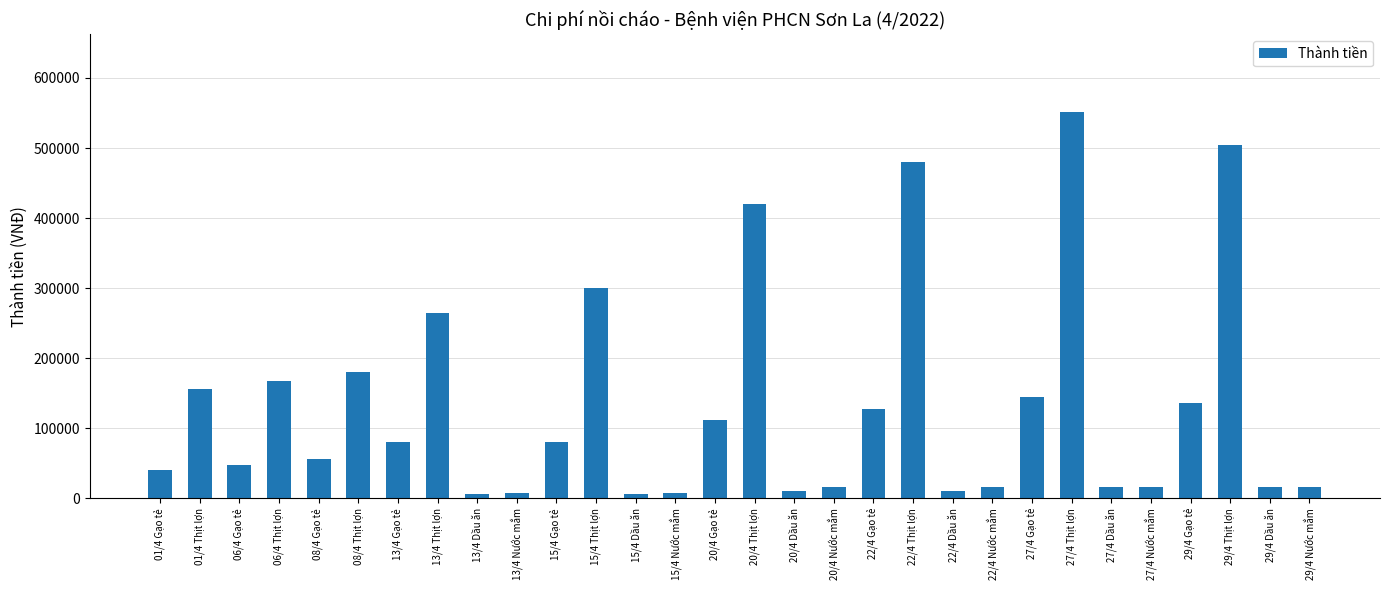

Between 20/4 Nước mắm and 15/4 Thịt lợn, which is larger?

15/4 Thịt lợn